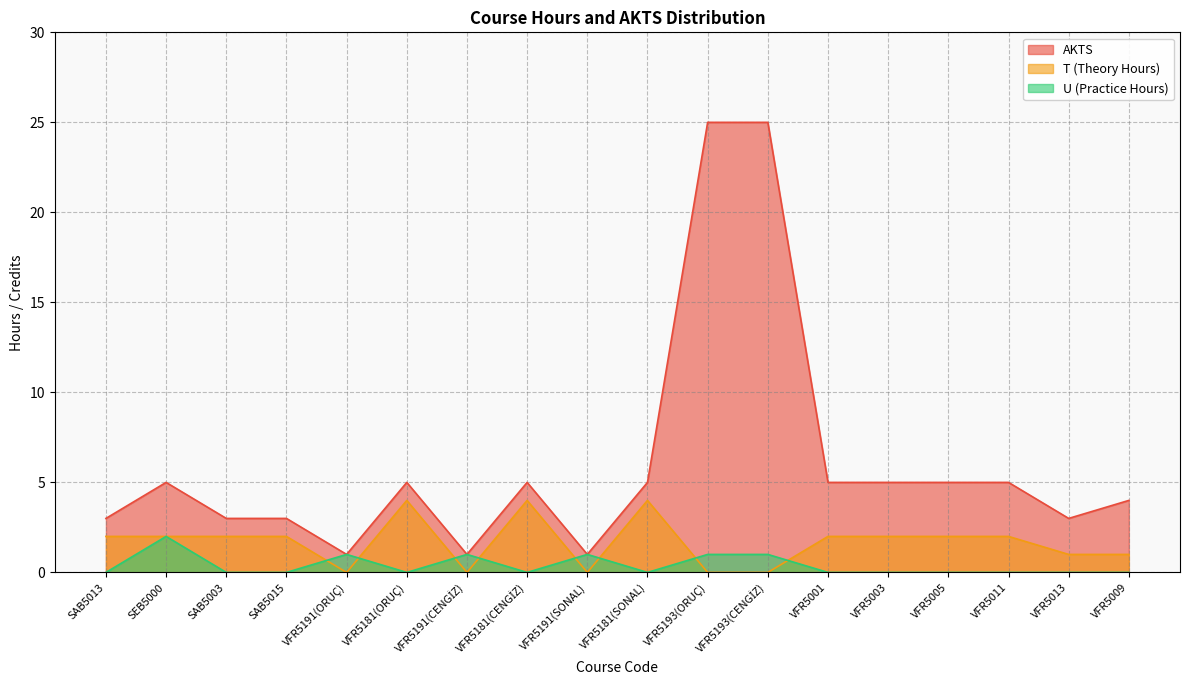

What are all the series names shown in the legend?

AKTS, T (Theory Hours), U (Practice Hours)